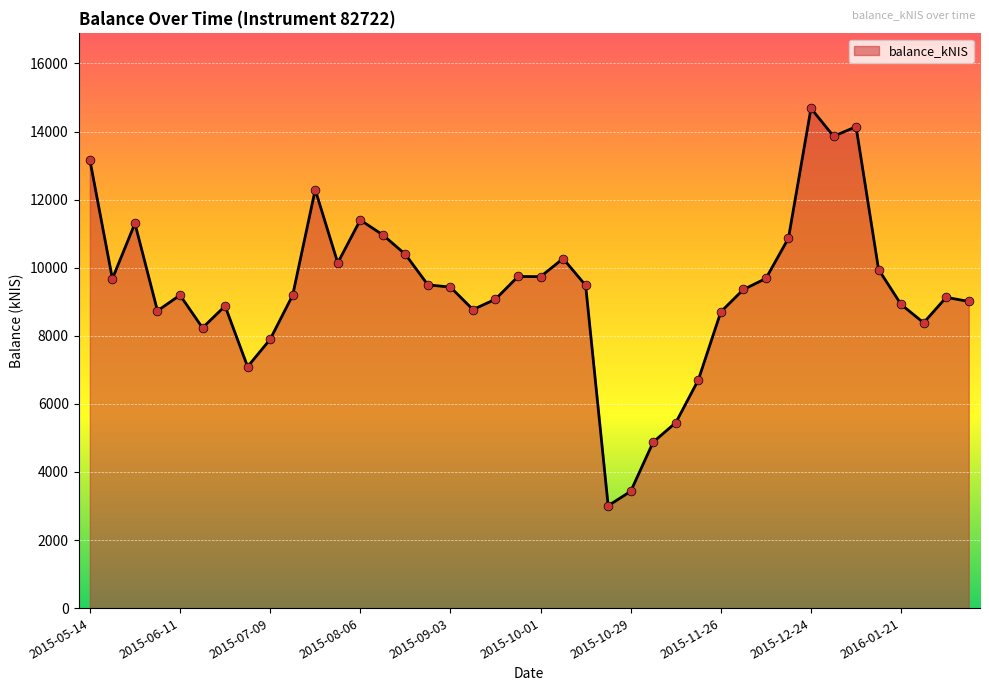

What is the minimum value shown in the chart?

3007.4